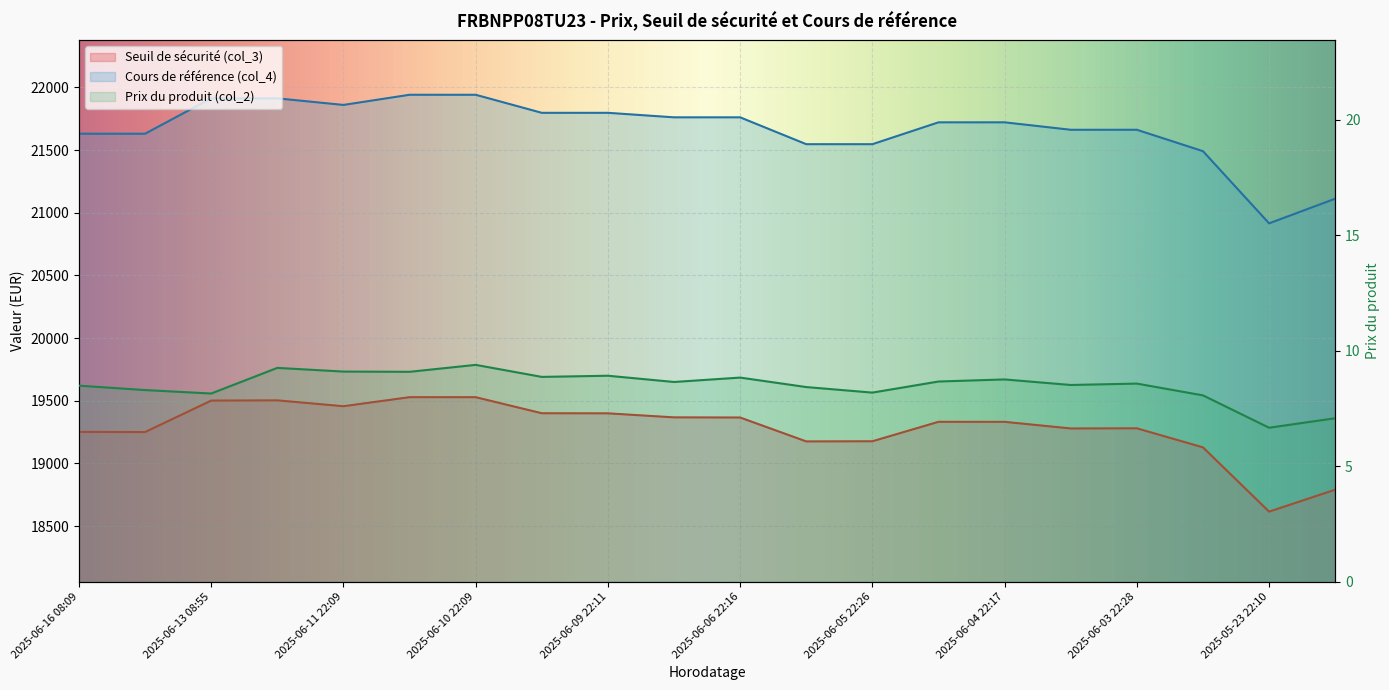

At which label is Seuil de sécurité (col_3) closest to 19071?

2025-06-02 22:35